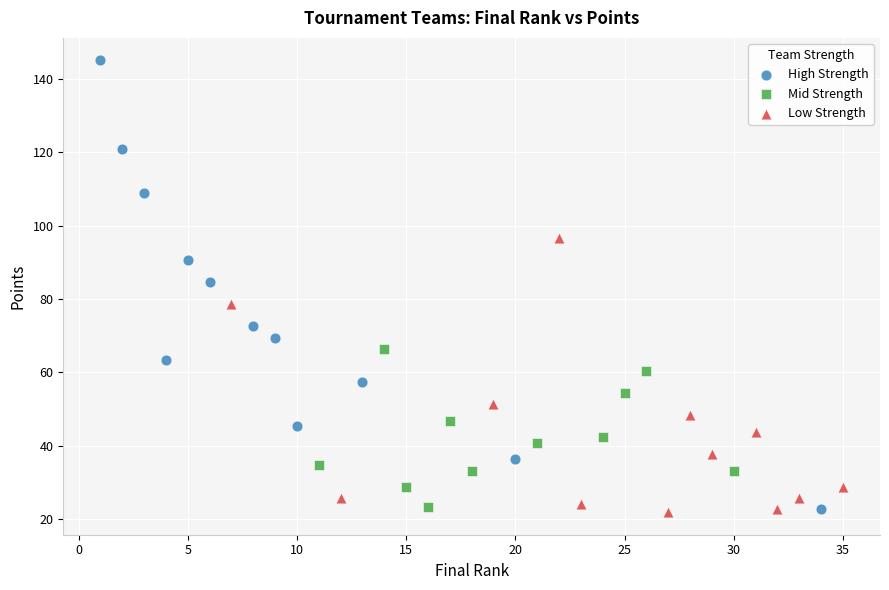

What are all the series names shown in the legend?

High Strength, Mid Strength, Low Strength